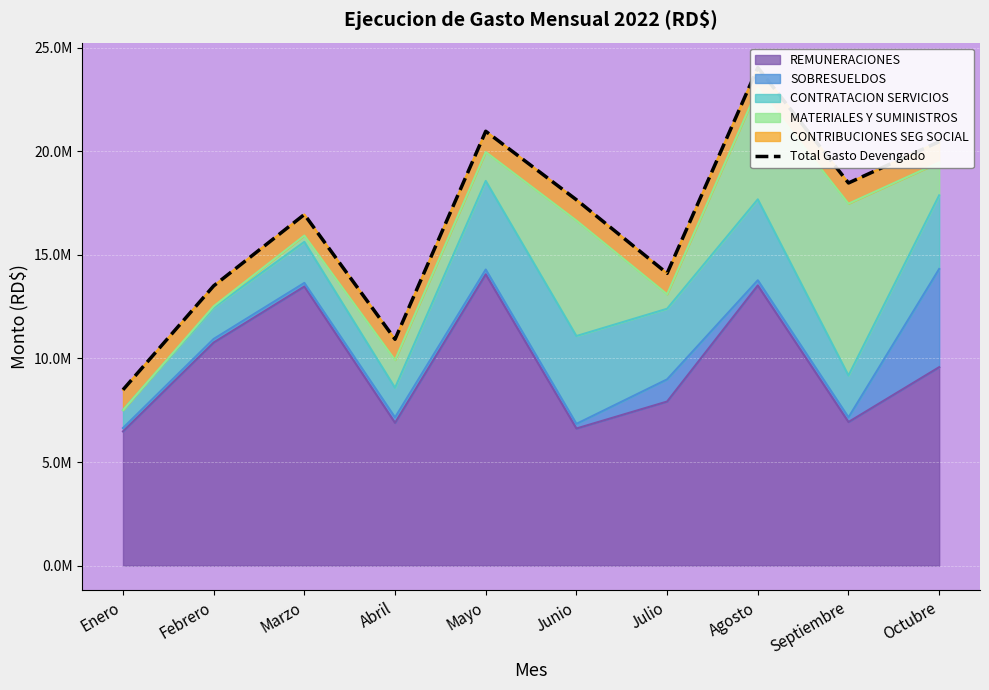

What position from the left is Mayo?

5